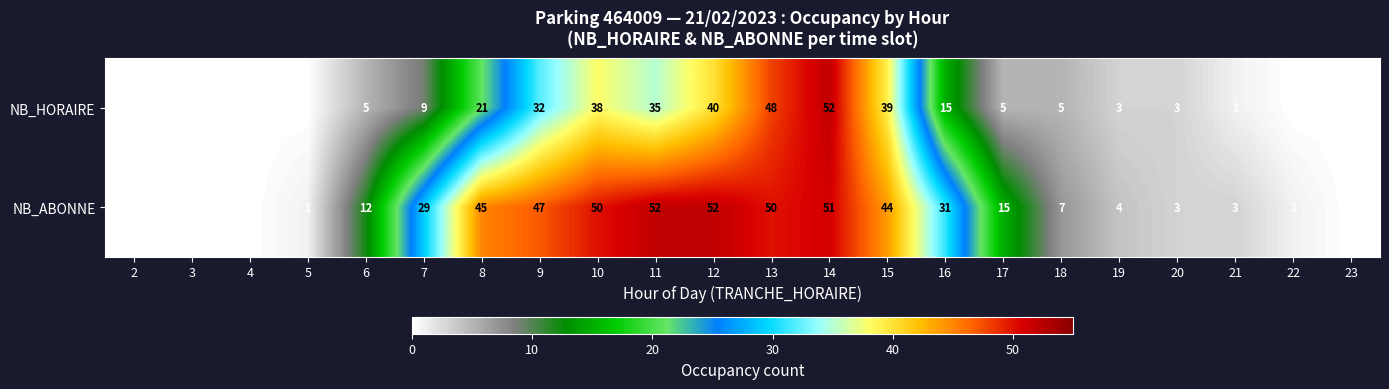

At which category is the sum across all series the highest?

14